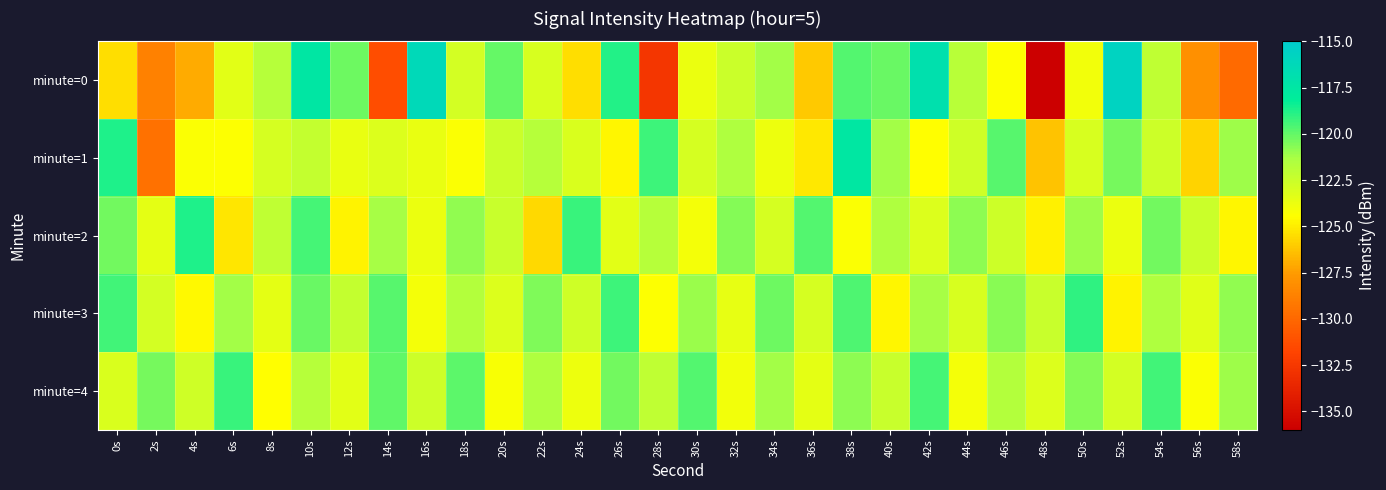

At 18s, list the series in order from largest to smallest.

minute=4, minute=2, minute=3, minute=0, minute=1